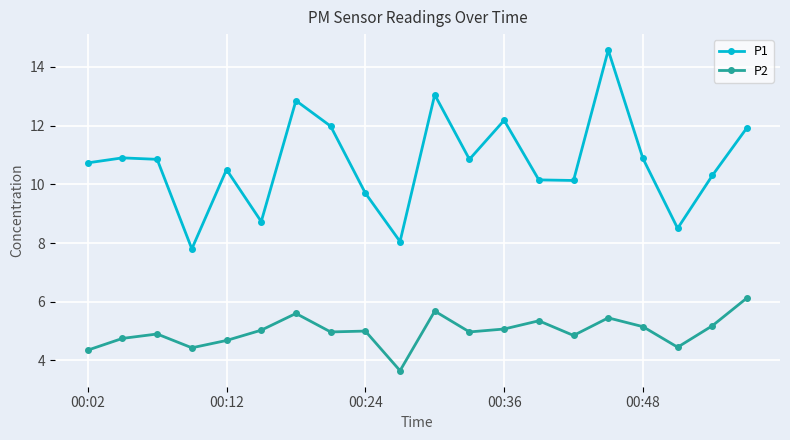

True or false: P2 and P1 cross at least once.

False